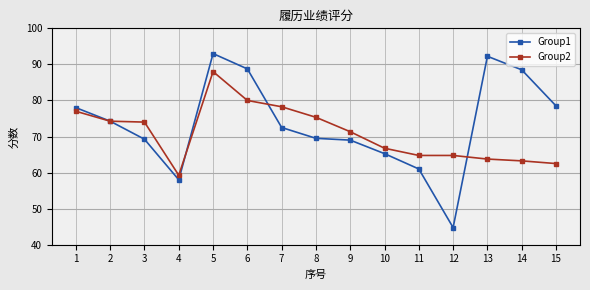

The Group1 series shows 69.0 at 9. True or false?

True